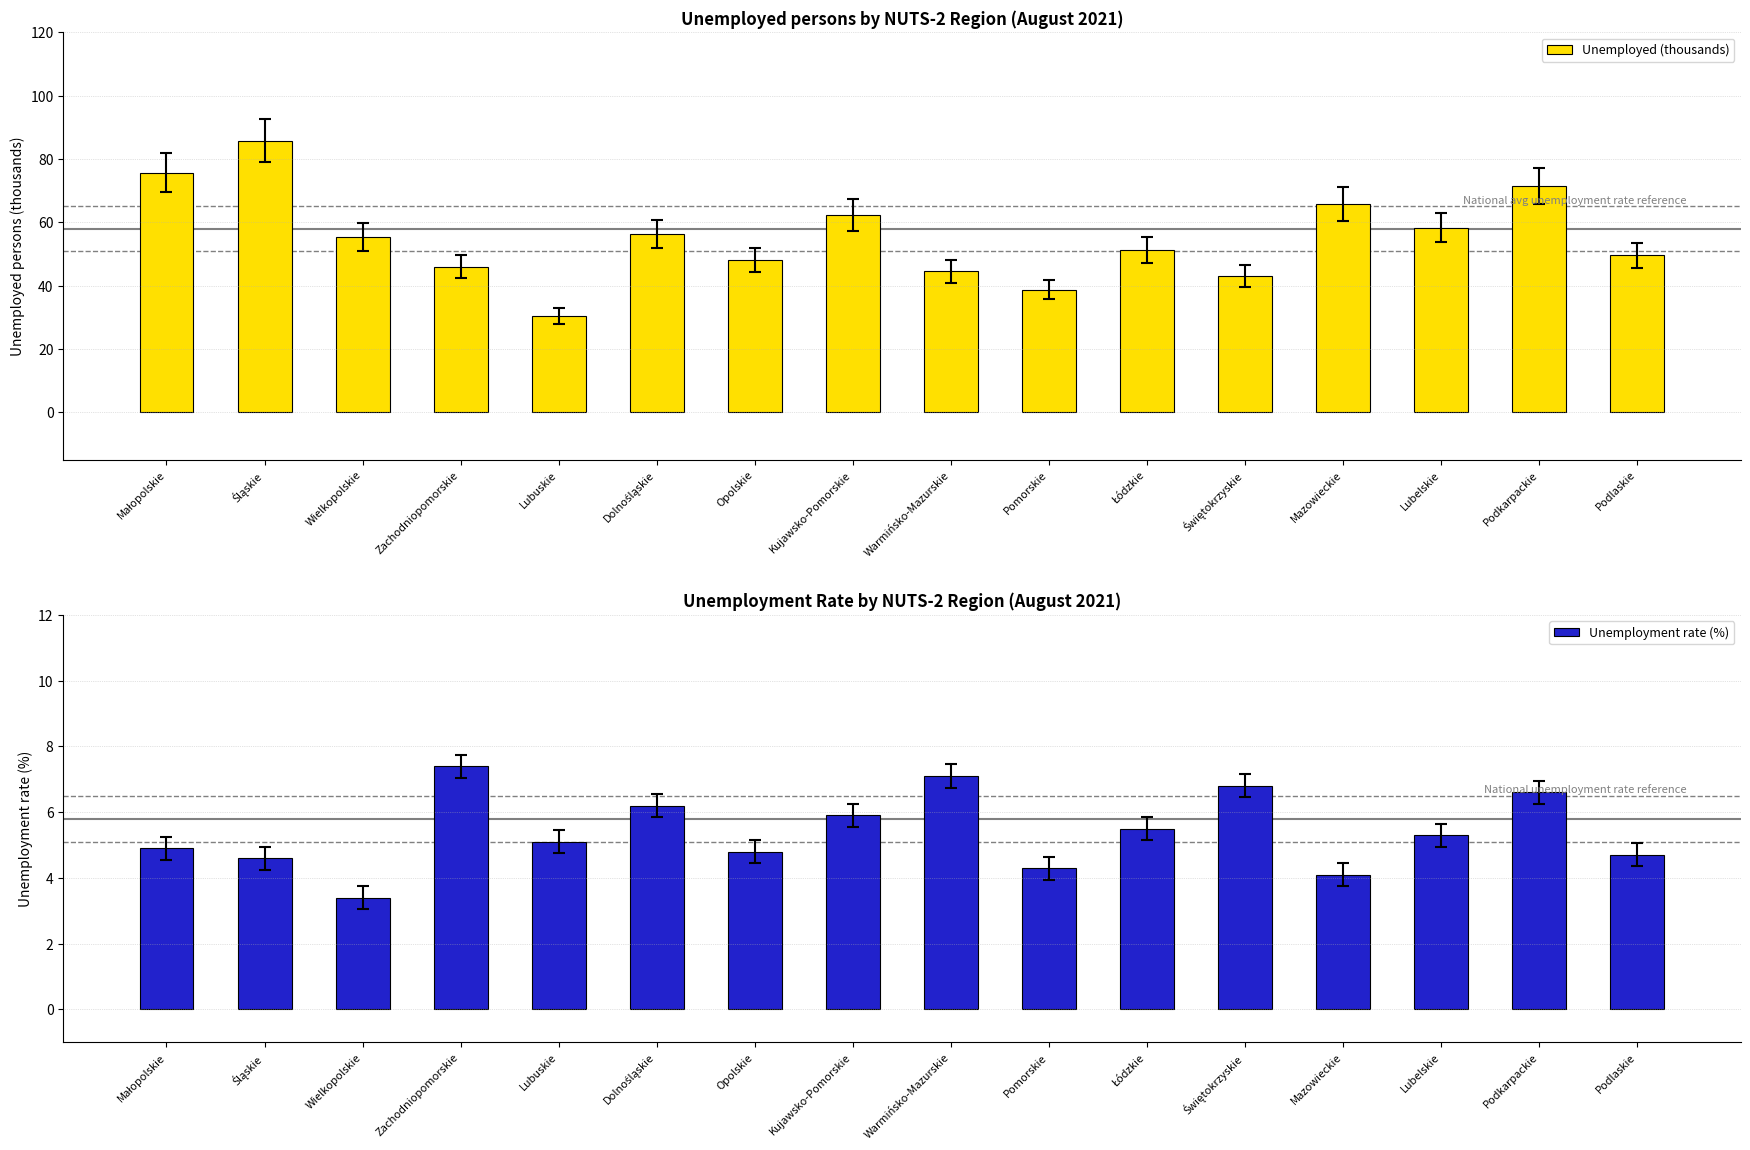

Is the value of Unemployed (thousands) at Świętokrzyskie greater than the value of Unemployment rate (%) at Wielkopolskie?

Yes